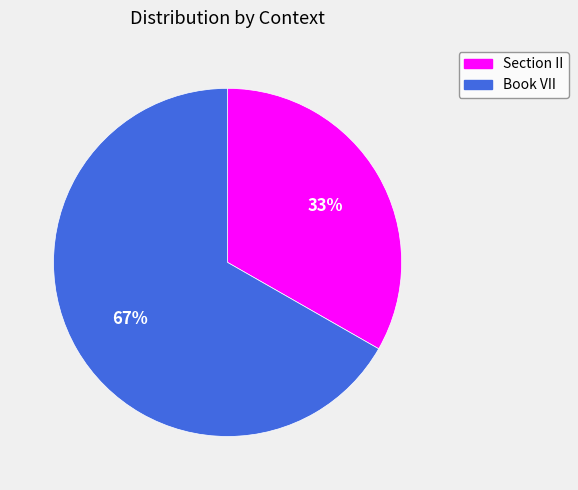

Which category has the smallest portion of the pie?

Section II